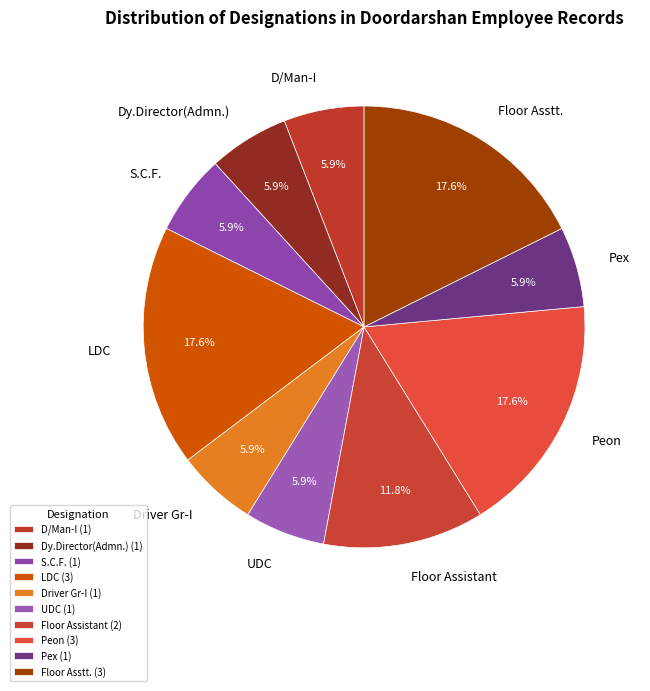

How many slices are in this pie chart?

10